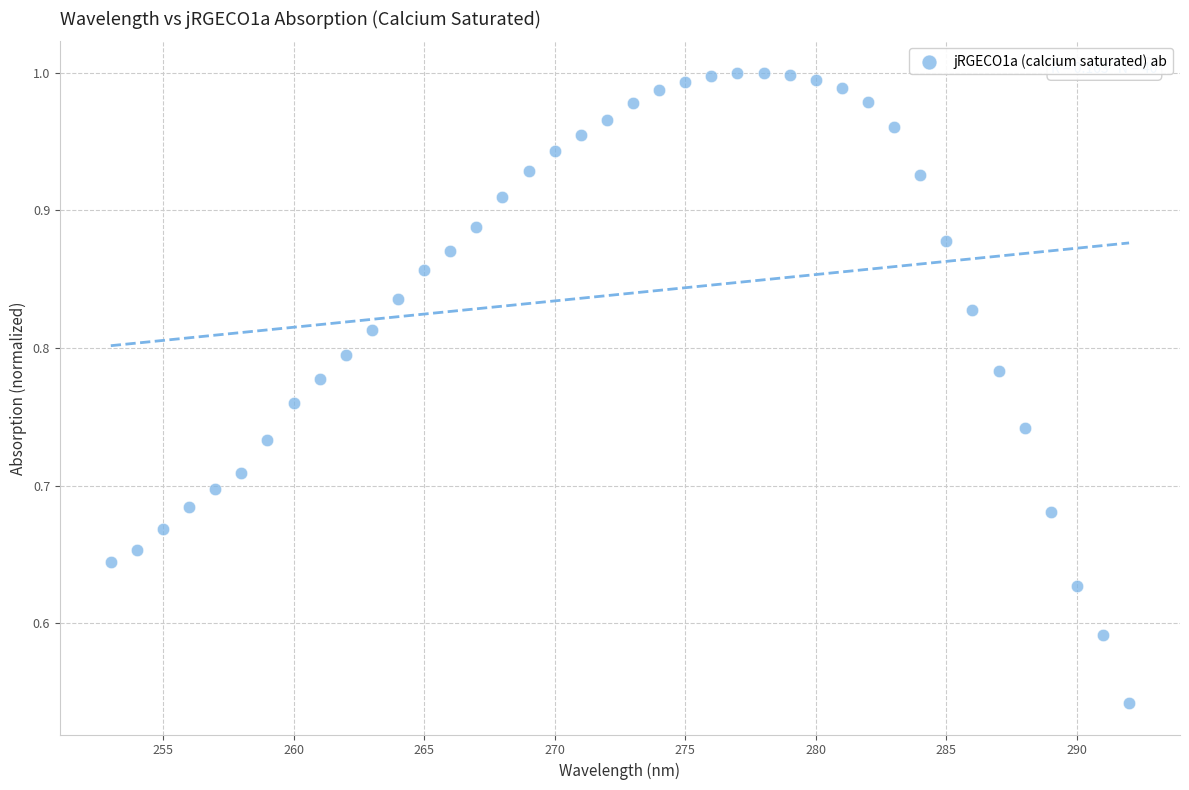

What is the range of X values (max minus min)?

39.0